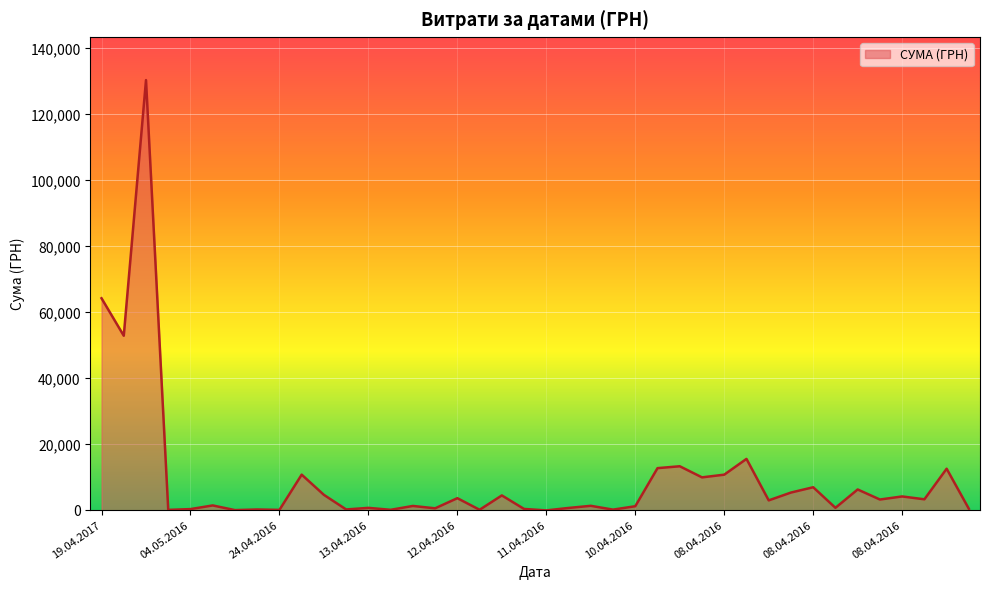

What is the difference between the maximum and minimum values?

130357.3